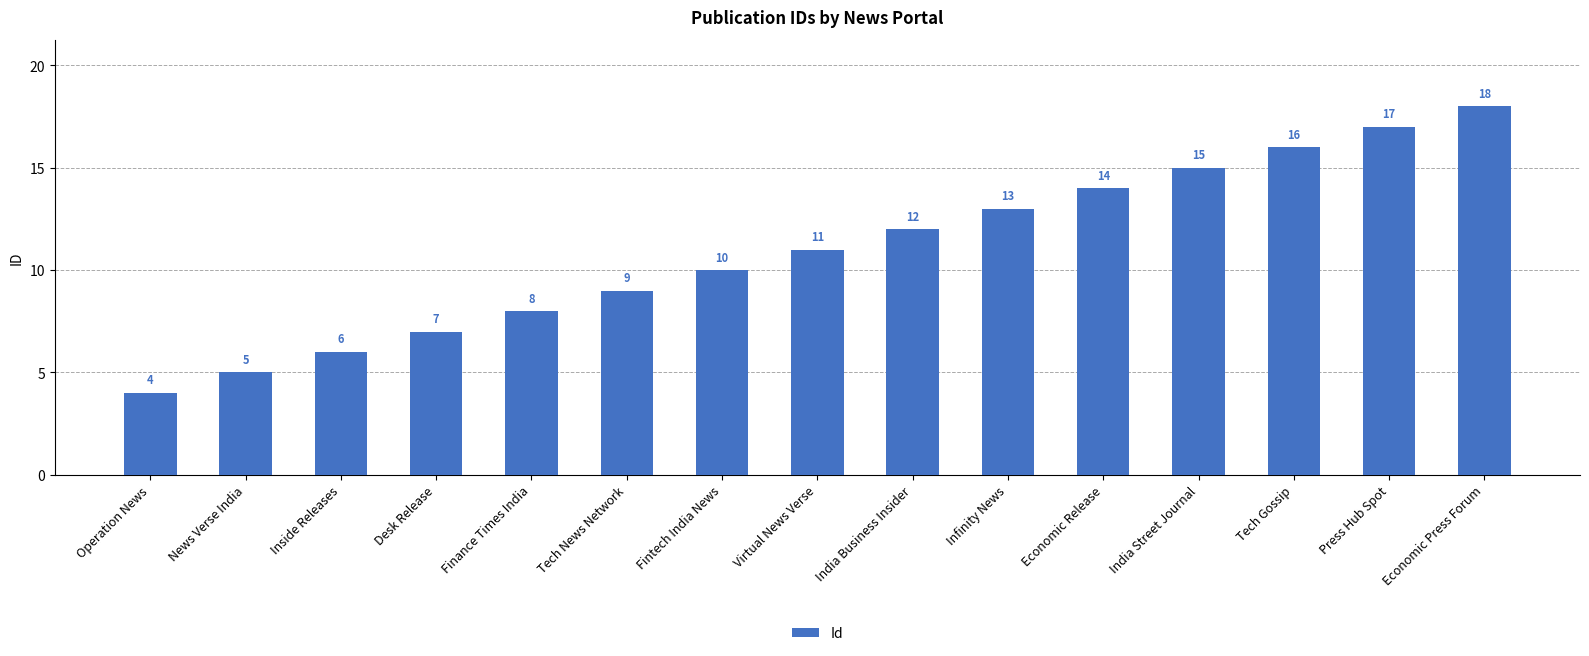

Which has a higher value, Virtual News Verse or India Street Journal?

India Street Journal